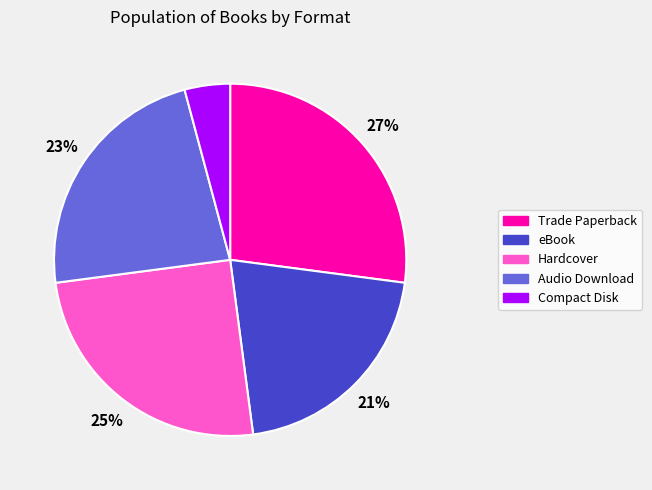

The Hardcover slice represents 17% of the pie. True or false?

False